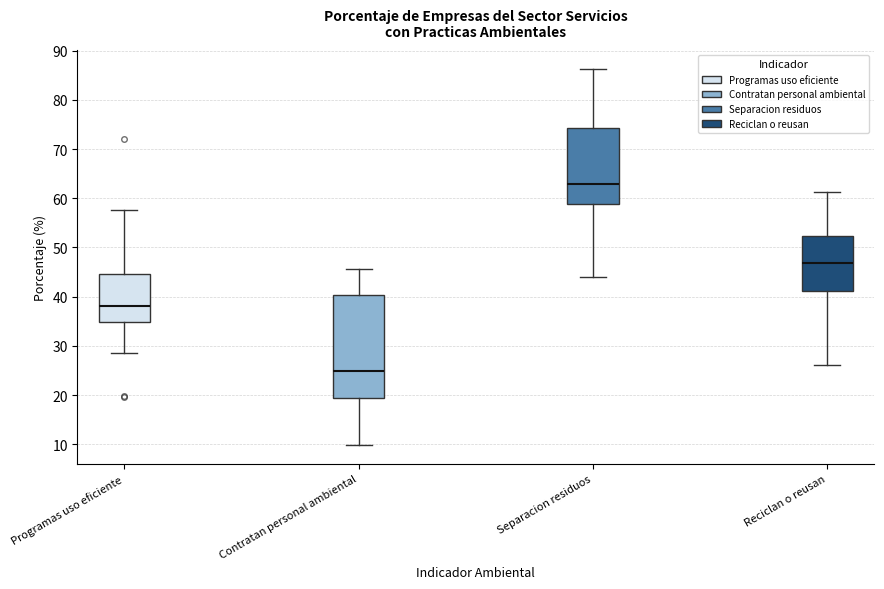

Which box is the tallest, from its lower edge to its upper edge?

Contratan personal ambiental